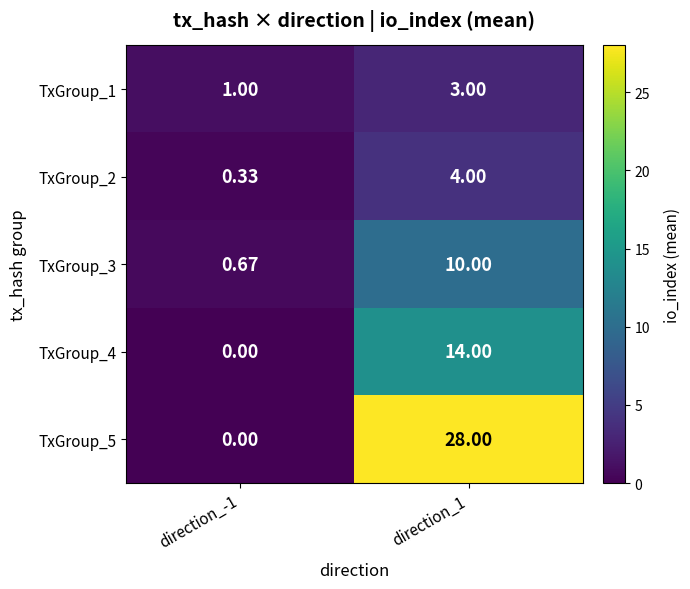

Is the value of TxGroup_4 at direction_-1 greater than the value of TxGroup_3 at direction_-1?

No